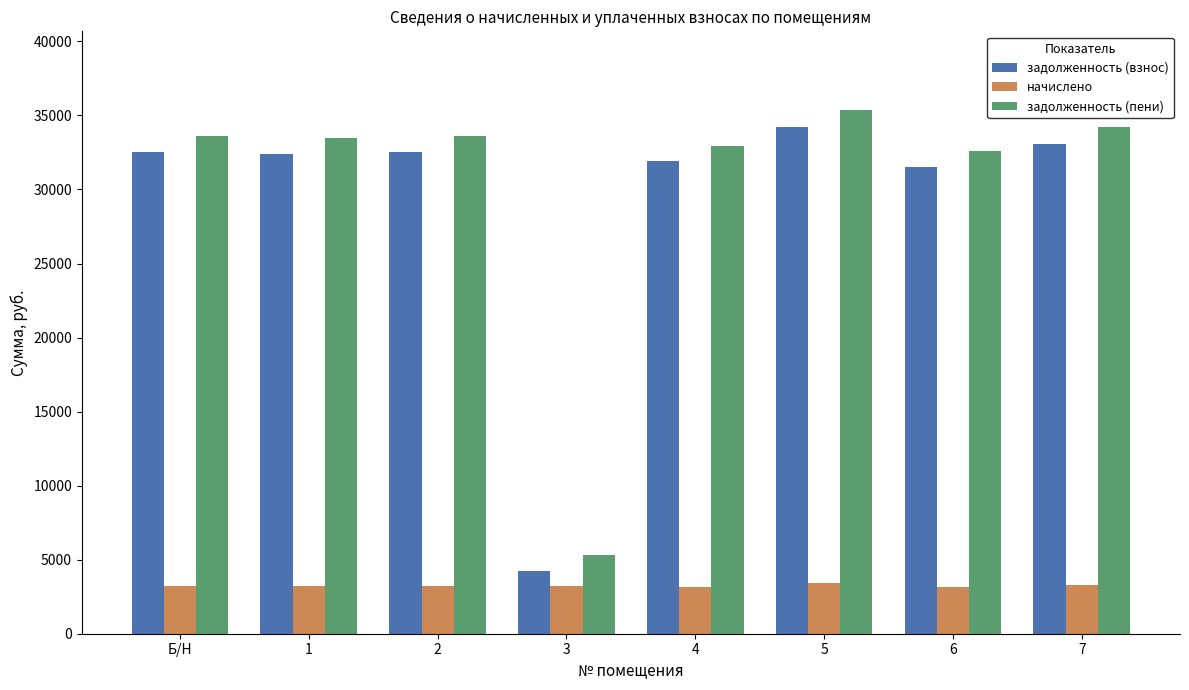

What is the total value across all series at 5?

73017.4